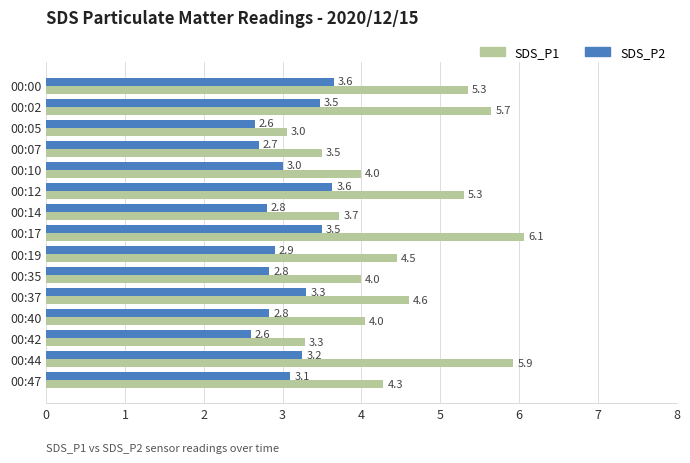

Rank the series by their average value, from lowest to highest.

SDS_P2, SDS_P1